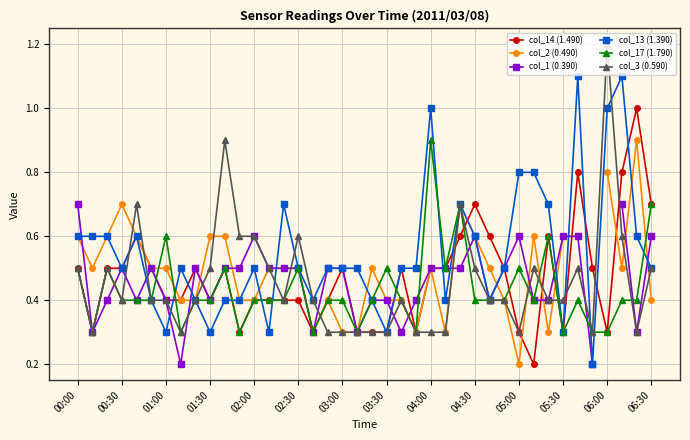

What is the spread (max minus min) of values at 29?

0.1